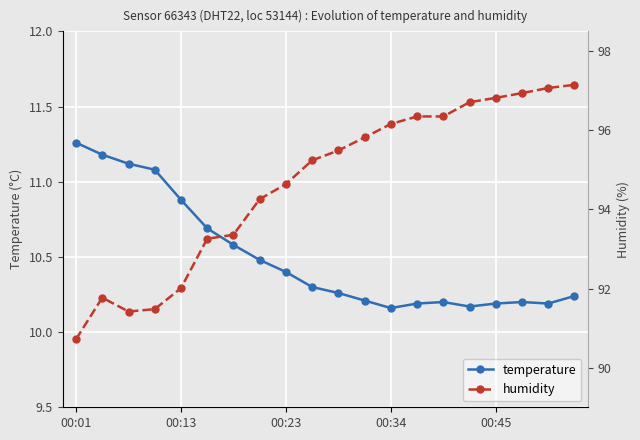

True or false: humidity and temperature intersect in this chart.

False